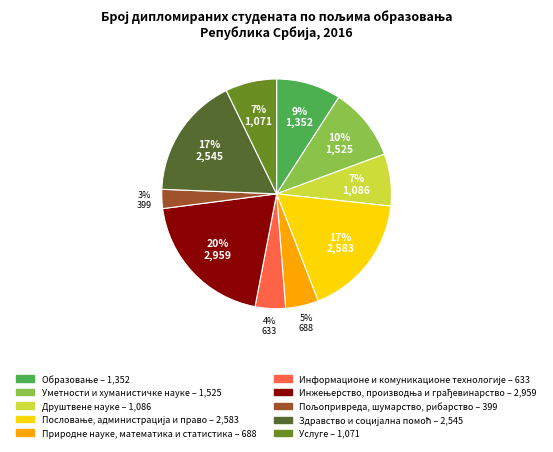

To the nearest percent, what is the difference between the largest and smallest slice percentages?

17%